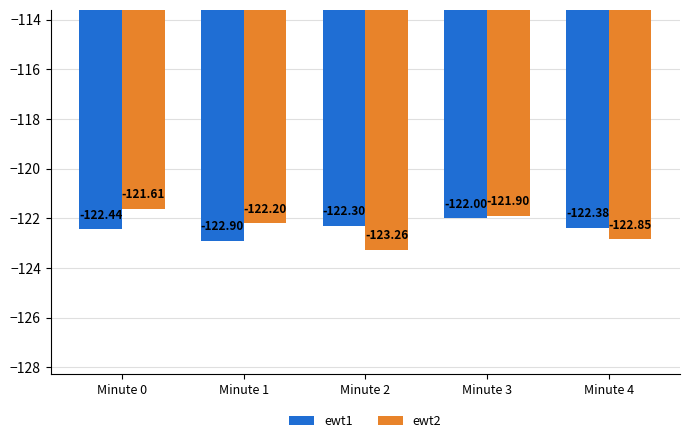

Which label corresponds to the largest value in the chart?

Minute 0